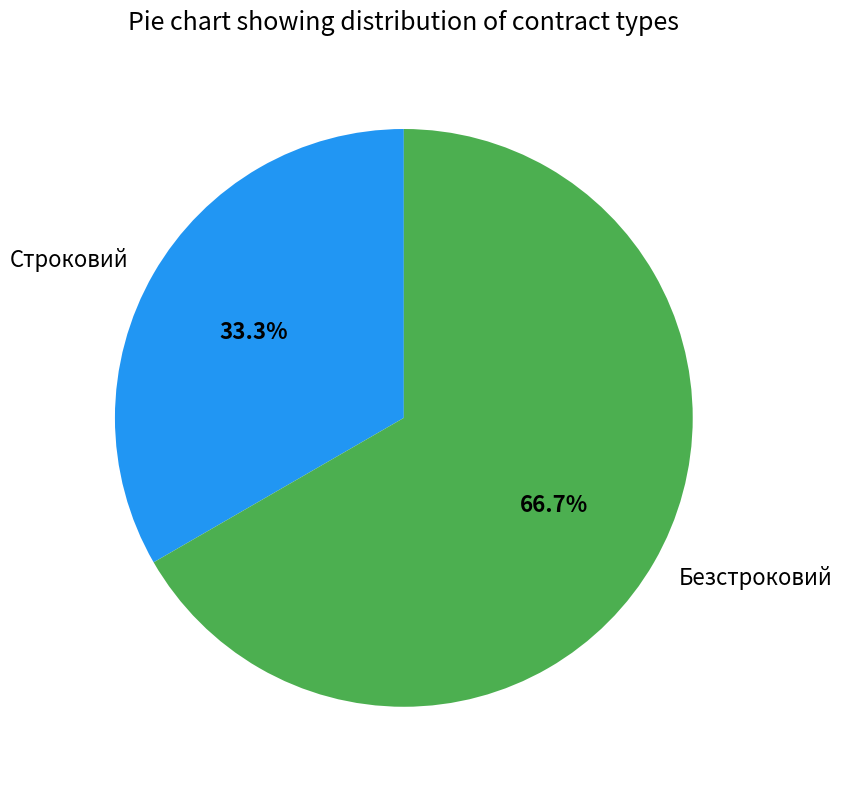

Which slice is the smallest?

Строковий